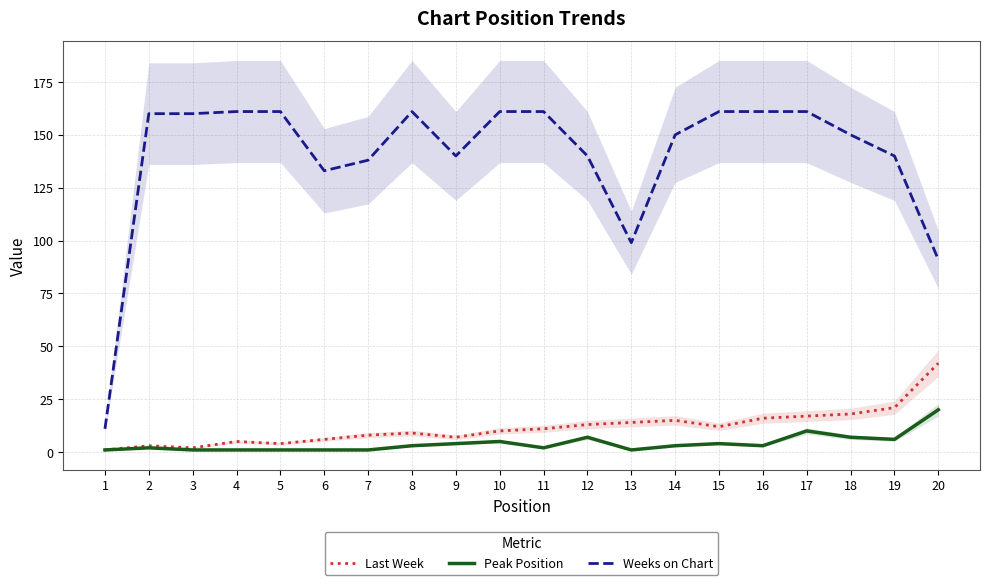

What is the value of the Last Week point at the 18th from the left?

18